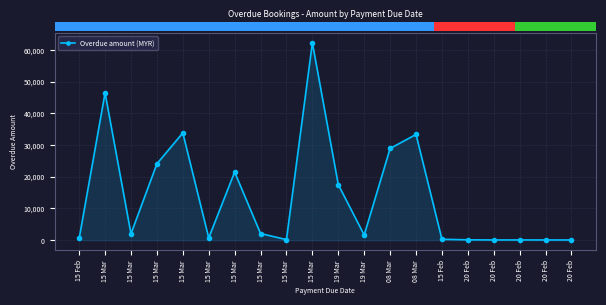

What is the maximum value shown in the chart?

62220.0